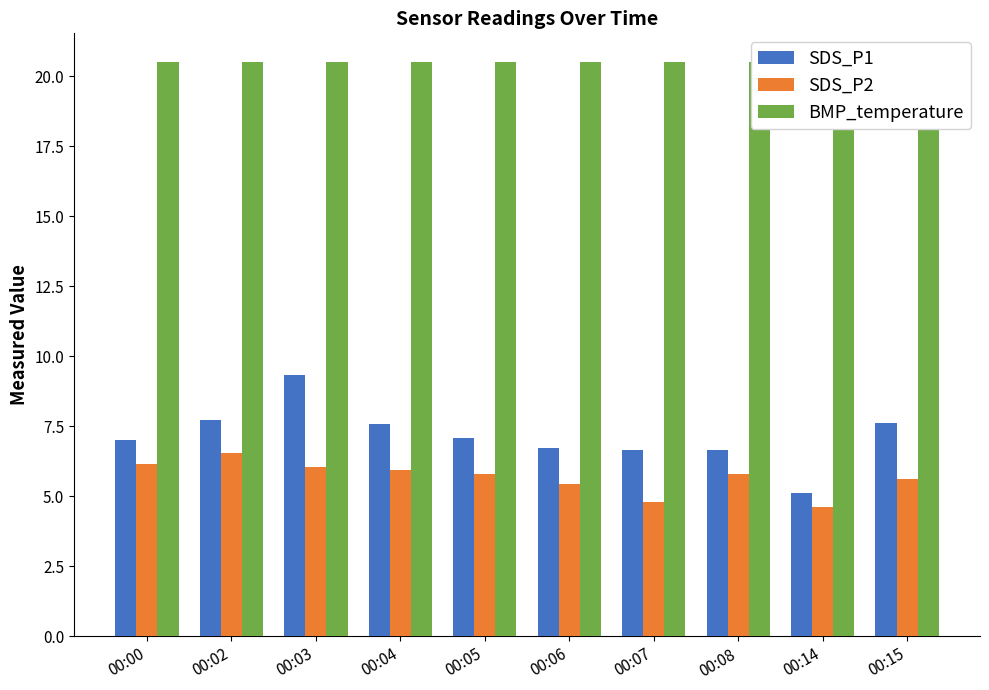

What is the difference between the second highest and minimum values in the BMP_temperature series?

0.1